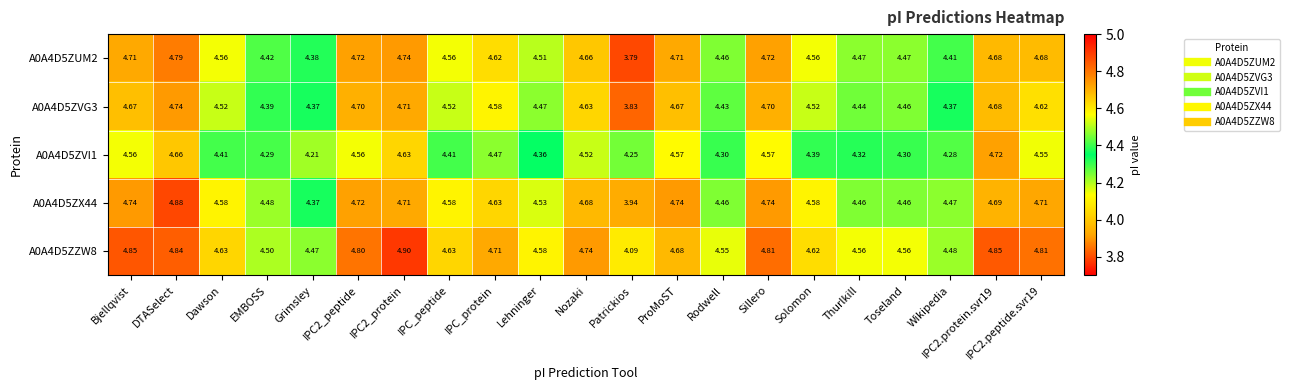

Where is A0A4D5ZUM2 nearest to the value 4?

Patrickios